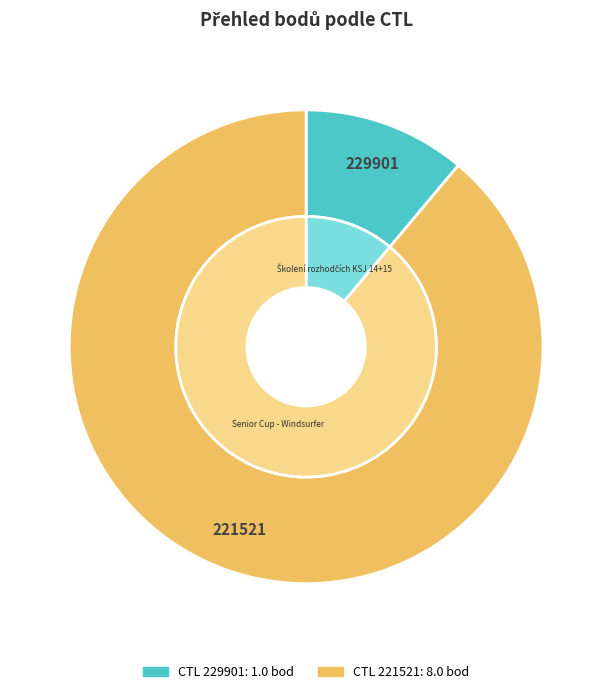

Is there a majority slice in this chart?

Yes